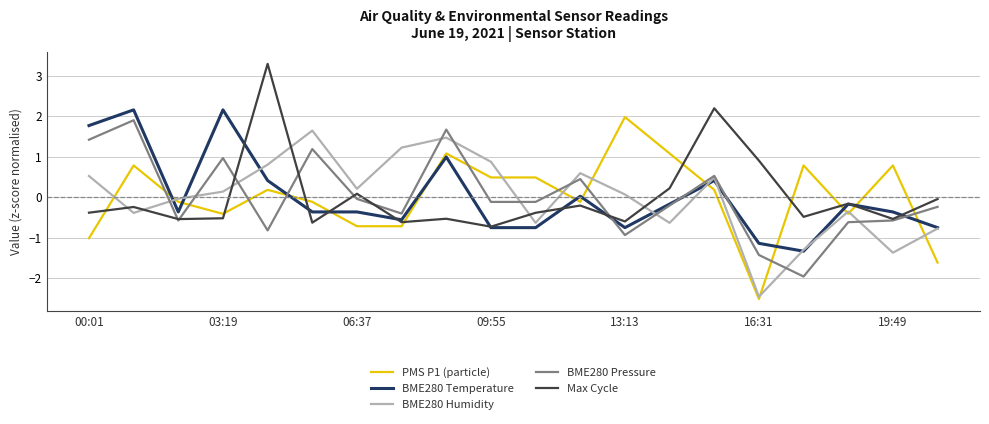

What is the highest value of the PMS P1 (particle) series?

2.0